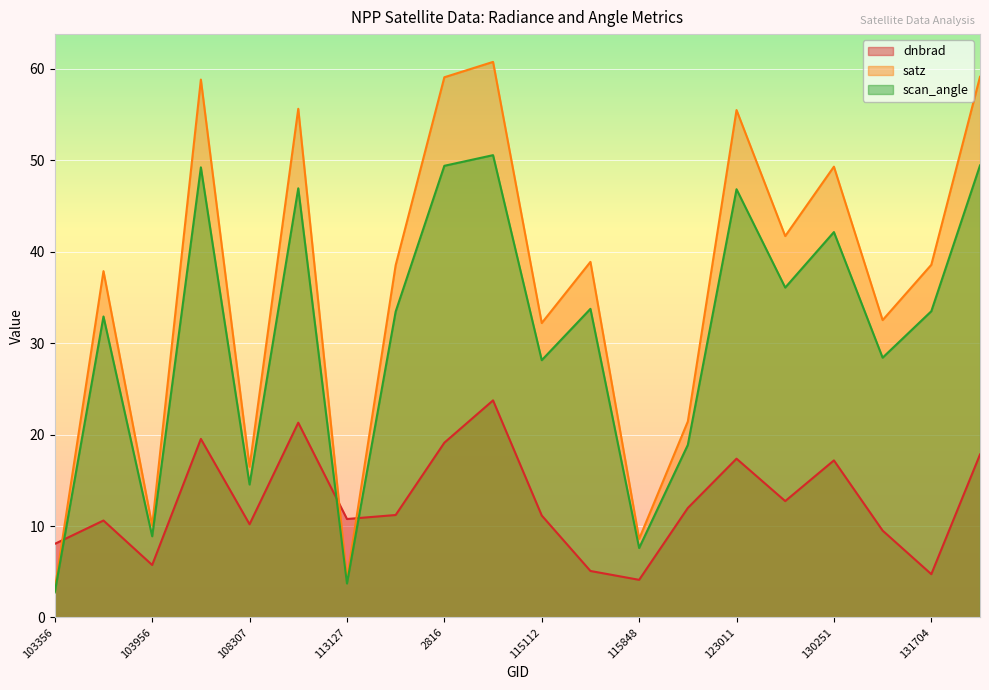

Between which two adjacent categories do dnbrad and scan_angle first intersect?

103356 and 854